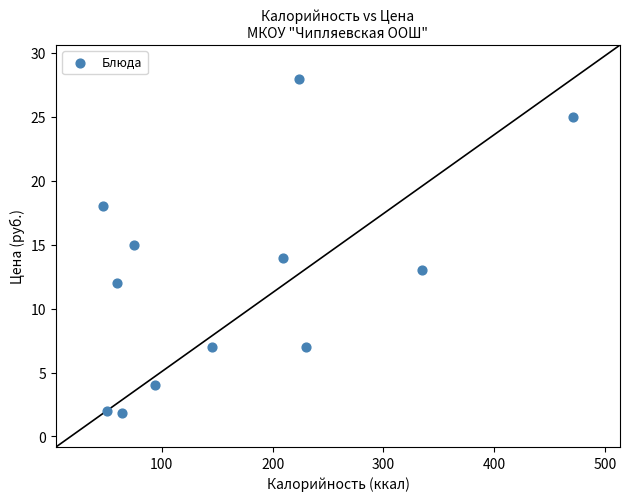

What is the range of X values (max minus min)?

424.0